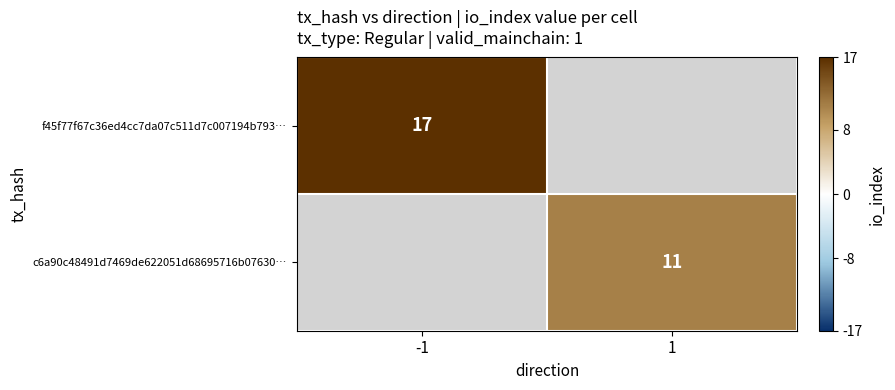

What is the minimum value shown in the chart?

11.0